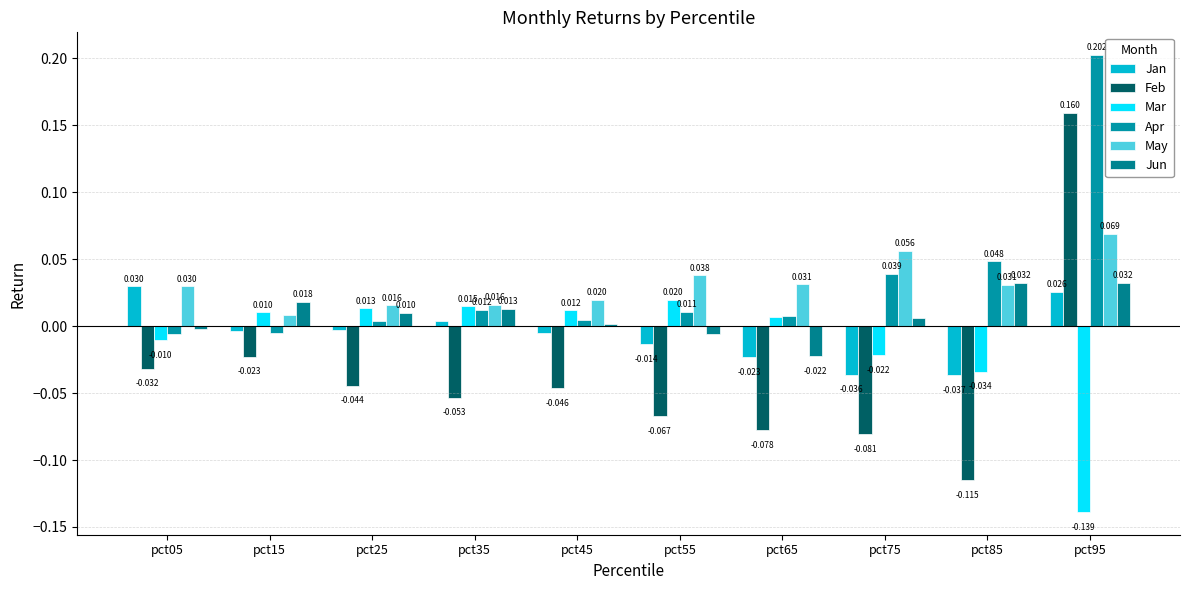

How many values in Jun are above zero?

7